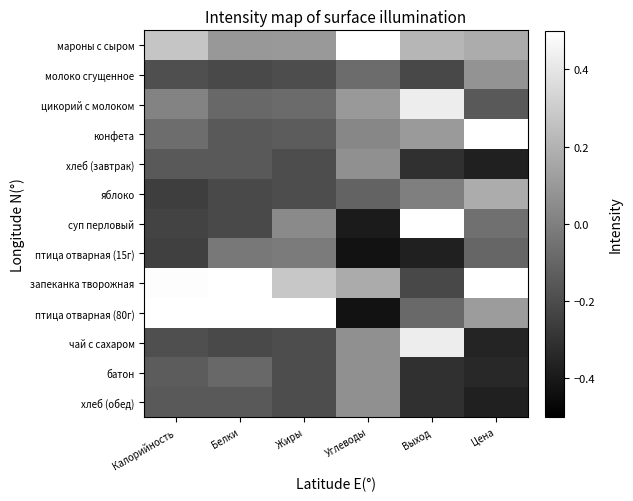

At how many categories does at least one series exceed 0?

6